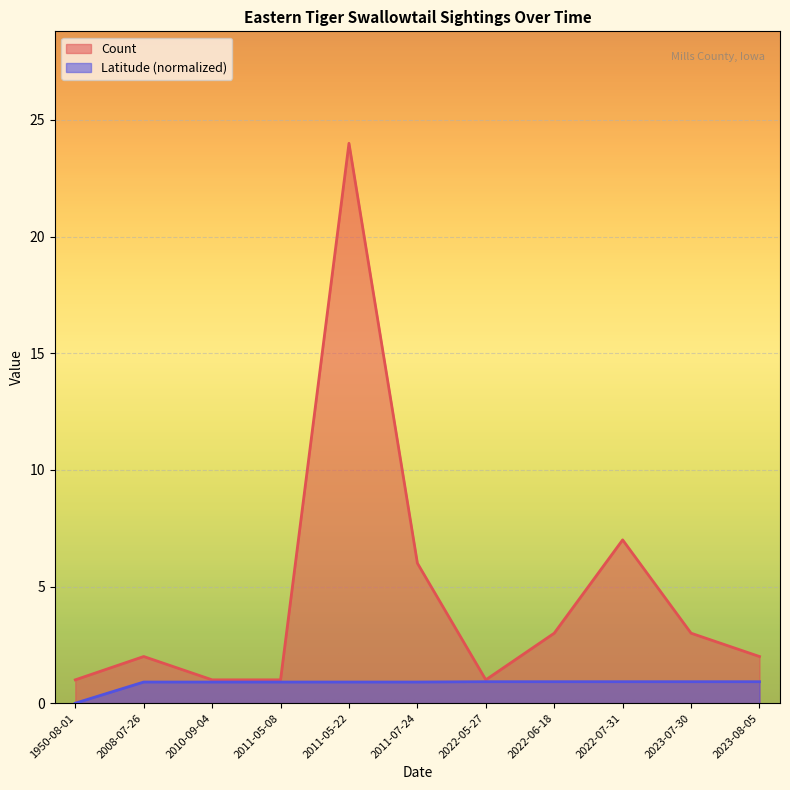

What is the difference between the highest and lowest values at 2008-07-26?

1.1